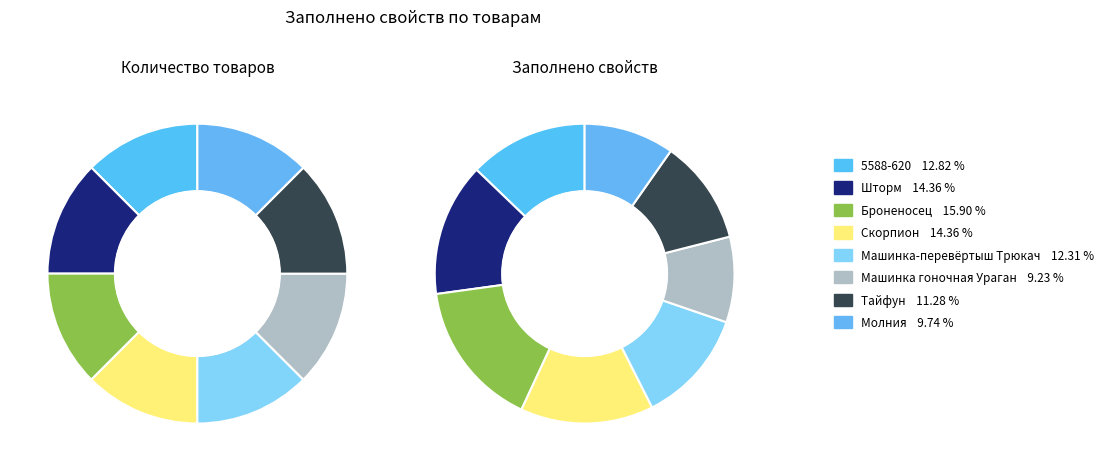

What is the largest slice in the pie chart?

Броненосец